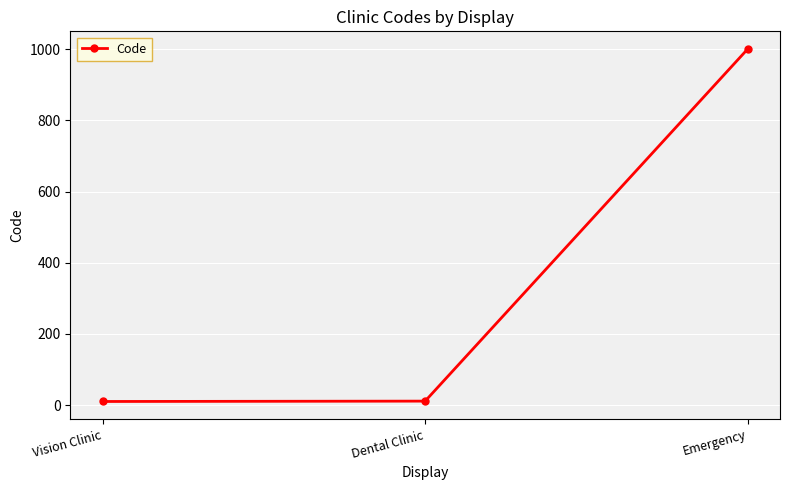

Does the chart display data point markers on the line(s)?

Yes